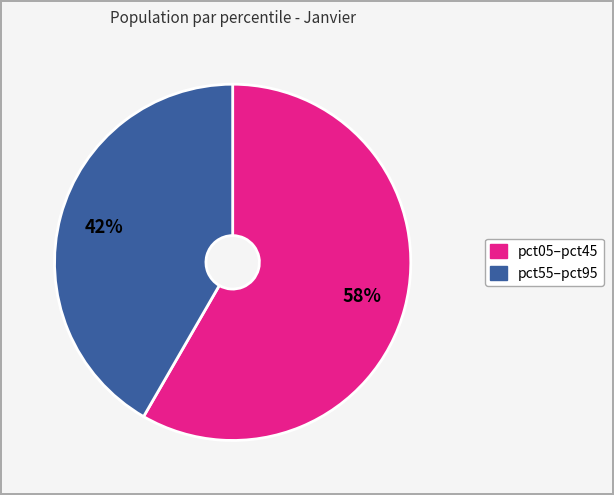

To the nearest percent, what is the average slice percentage?

50%